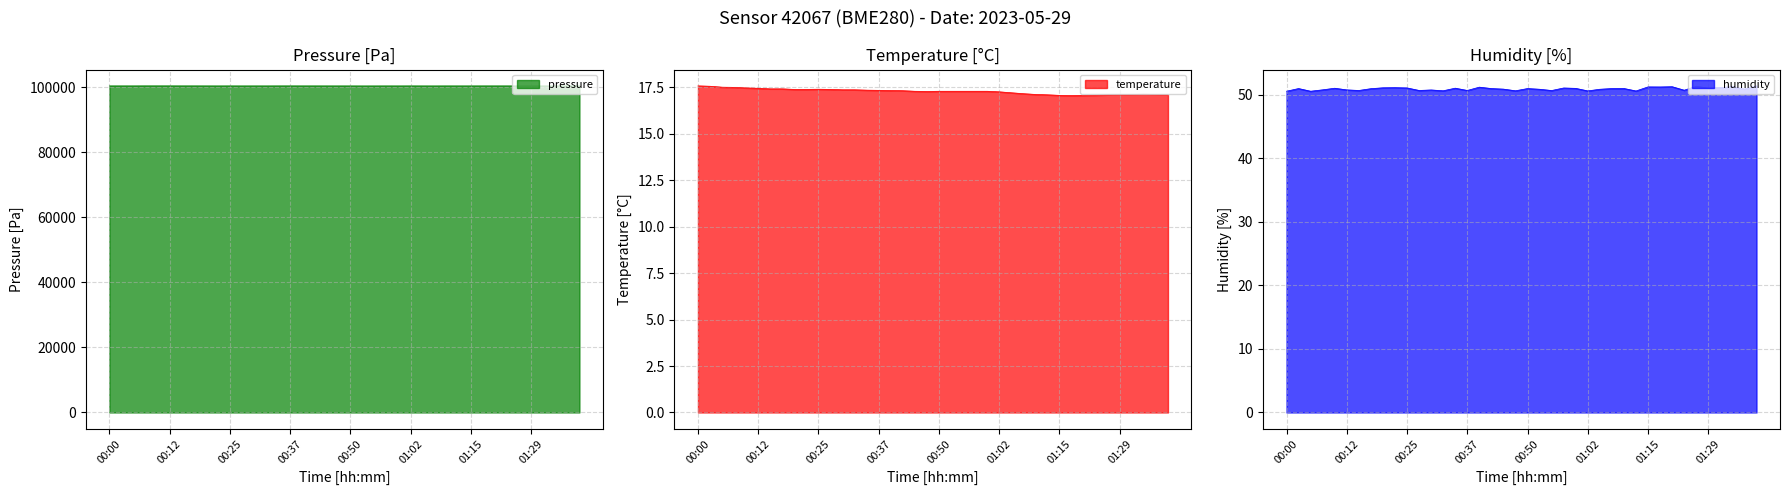

List the series in order of their peak value, highest first.

pressure, humidity, temperature